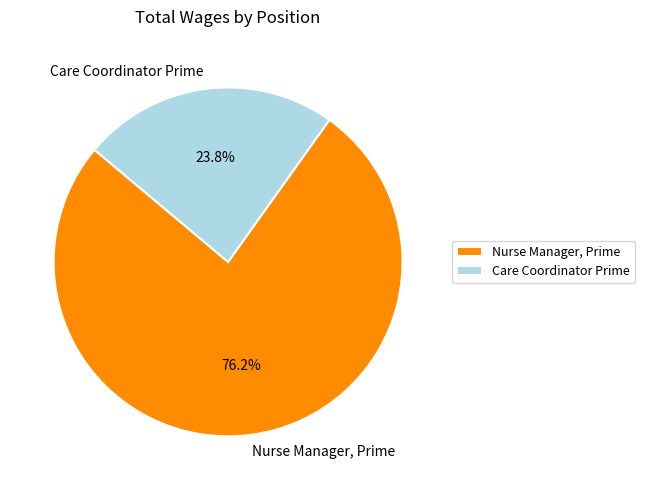

Which has a higher value, Nurse Manager, Prime or Care Coordinator Prime?

Nurse Manager, Prime